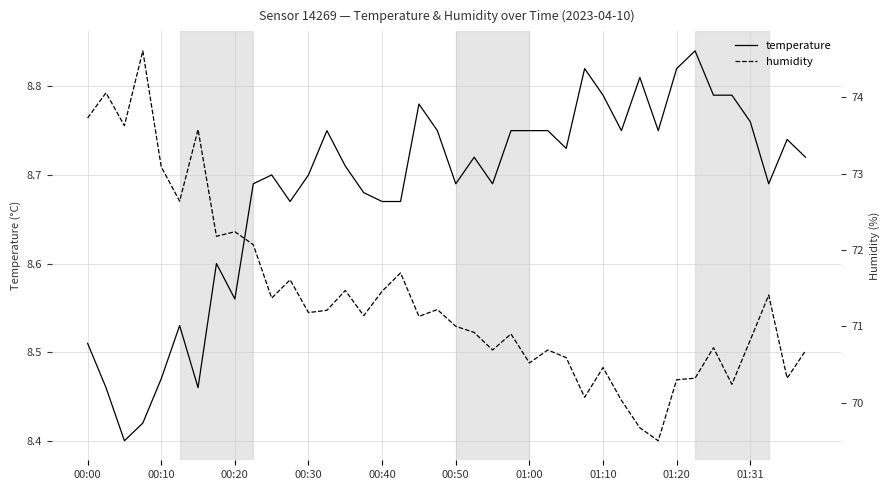

Is it true that temperature equals 8.8 at 19?

True